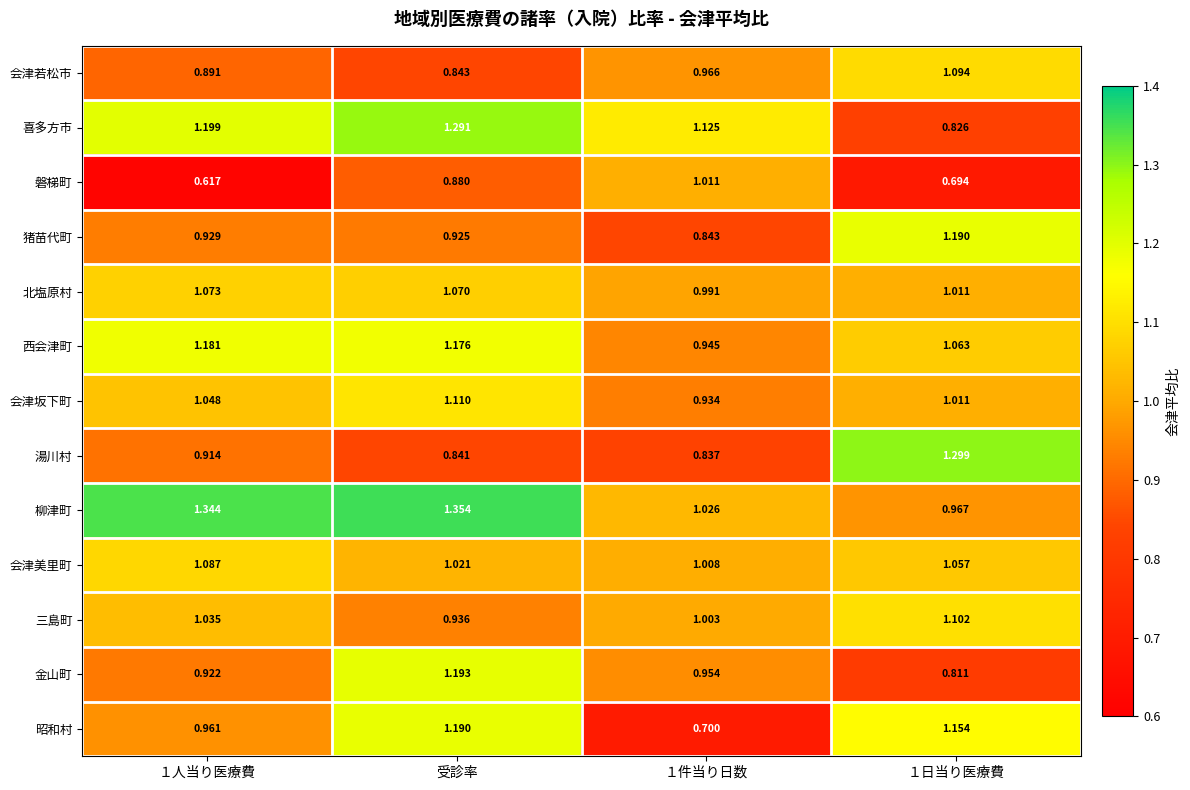

What is the difference between the highest and lowest values at 受診率?

0.5